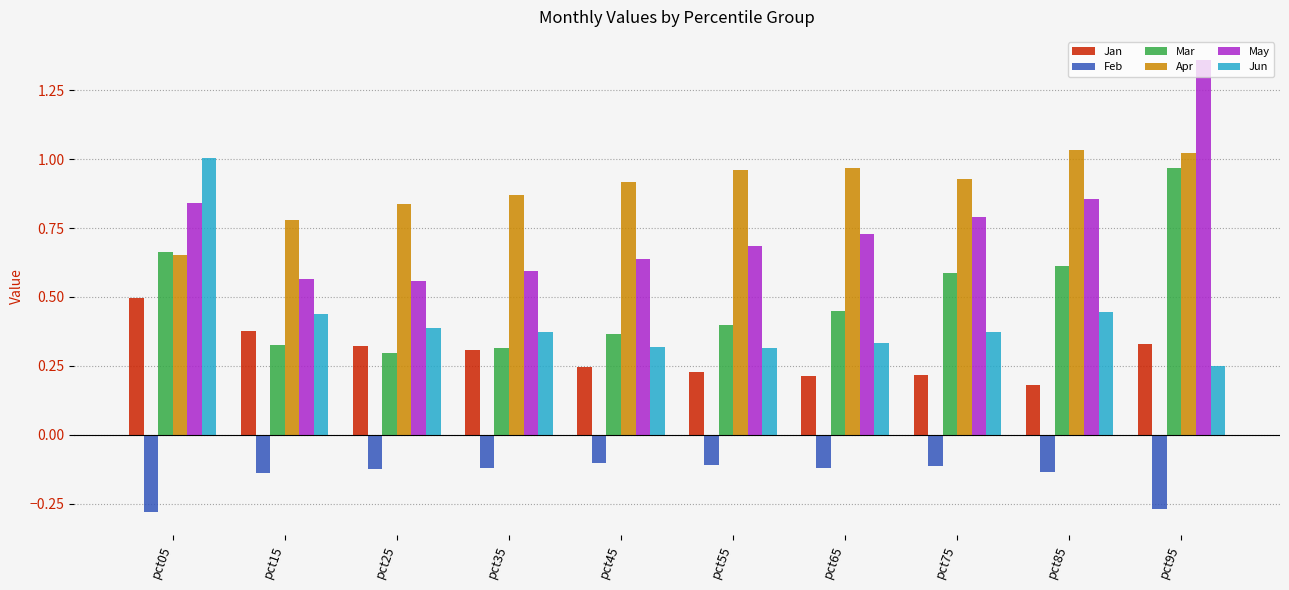

What is the sum of all May values?

7.6